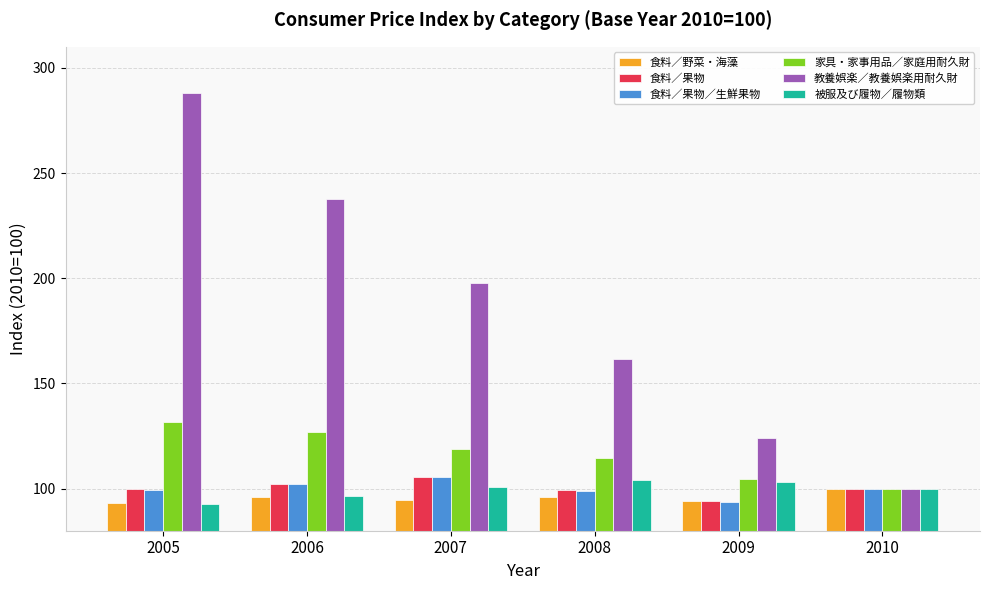

Is it true that 教養娯楽／教養娯楽用耐久財 equals 331.3 at 2006?

False